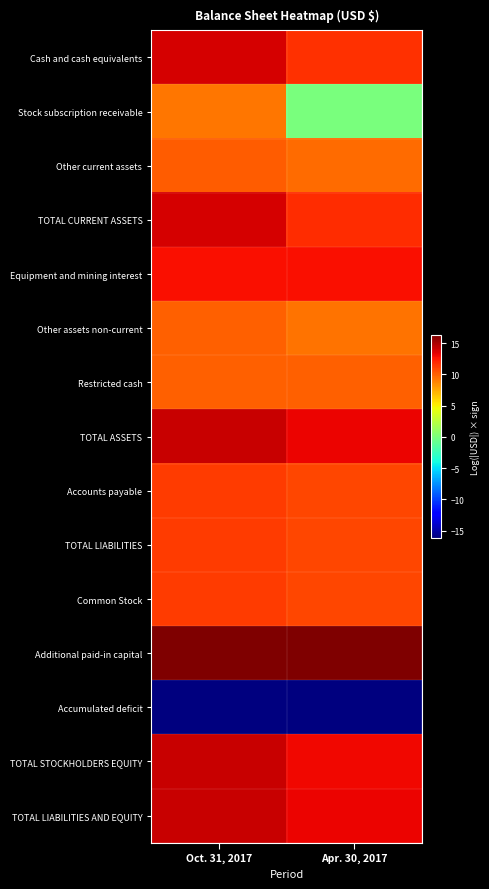

How many data points does each series have?

2